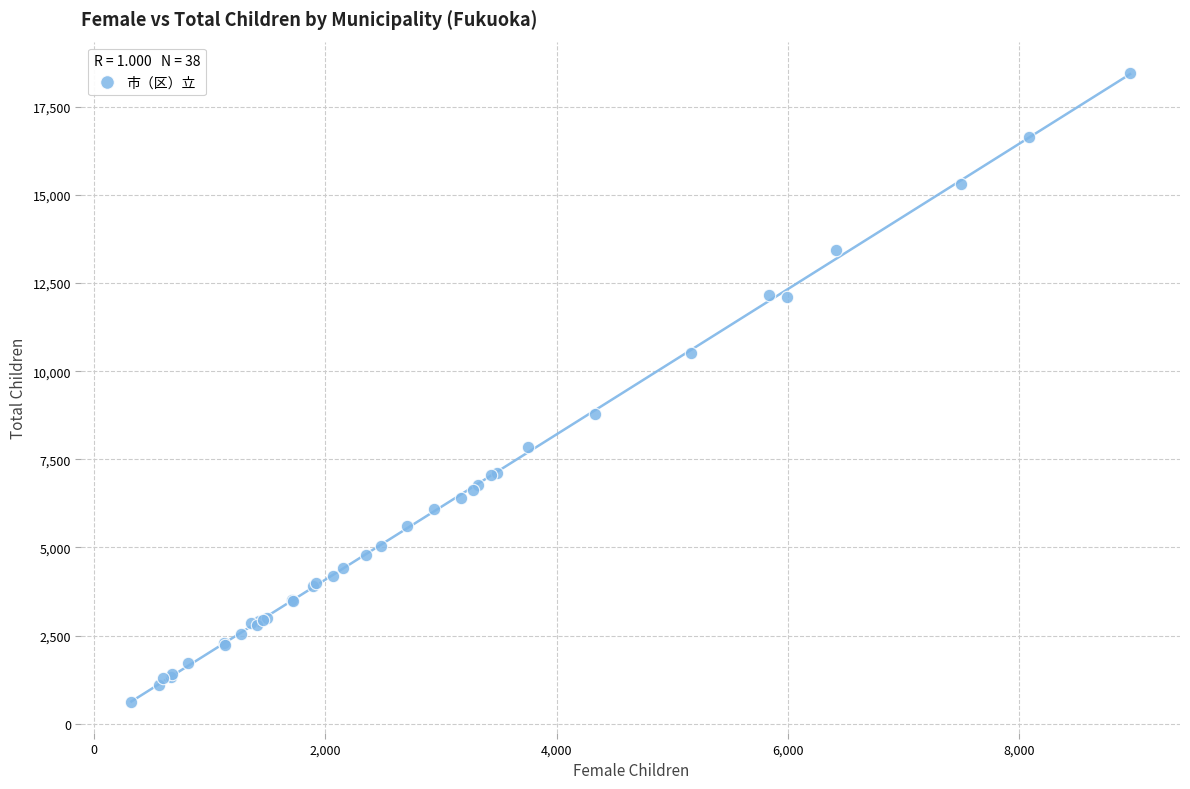

What Y value in the scatter plot is closest to 9543?

8781